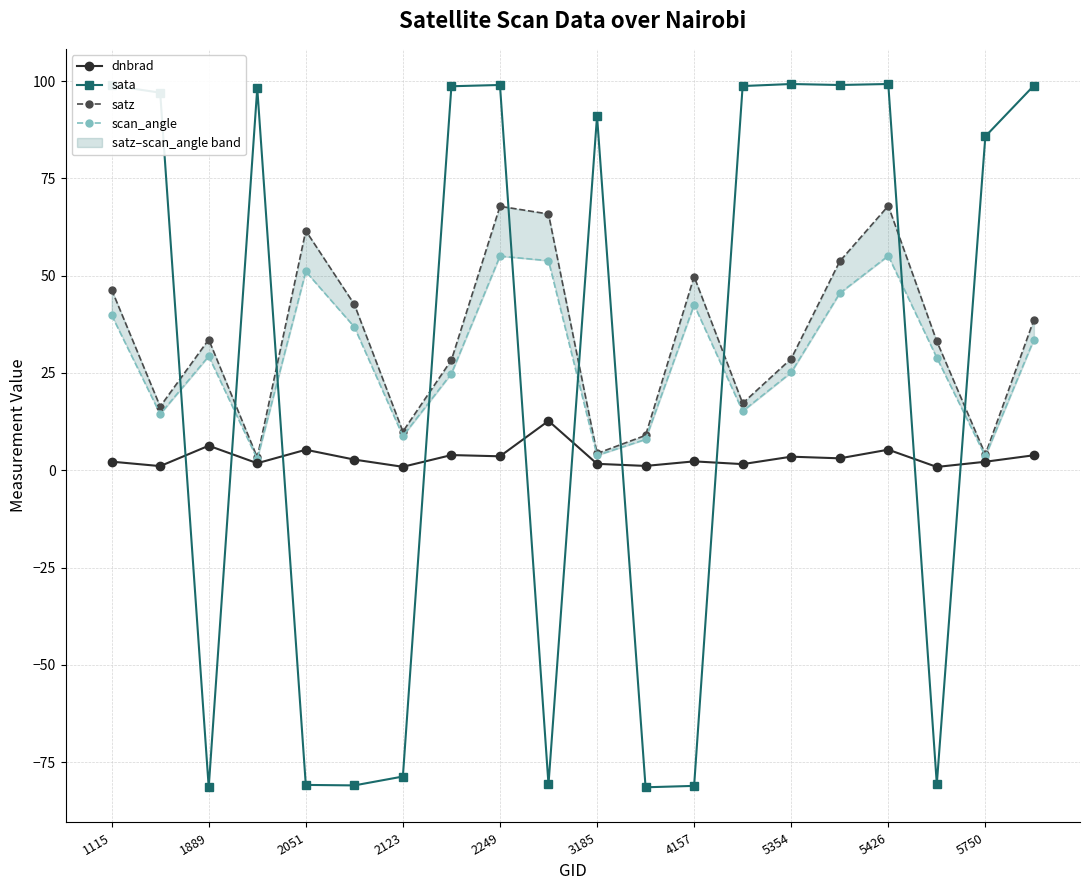

The value of sata at 5750 is 85.8. True or false?

True